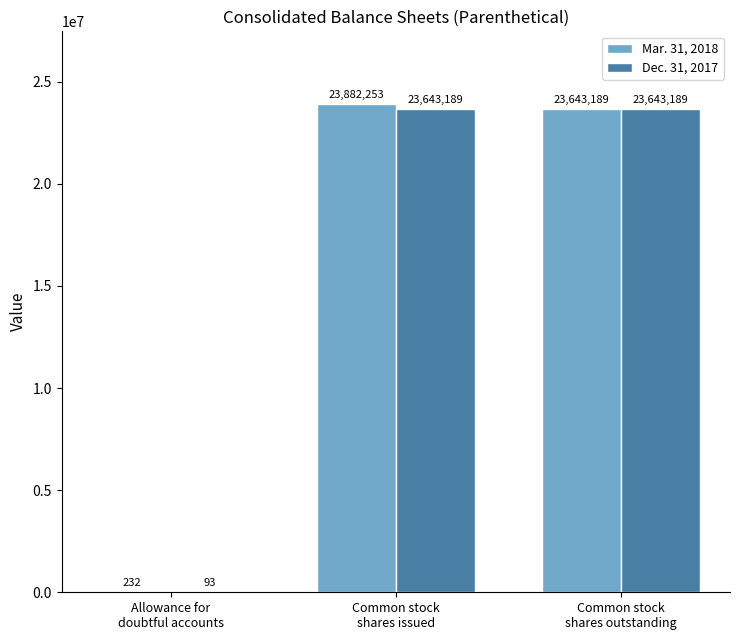

Reading left to right, what are all the values shown in this chart?

Mar. 31, 2018: 232	23882253	23643189
Dec. 31, 2017: 93	23643189	23643189